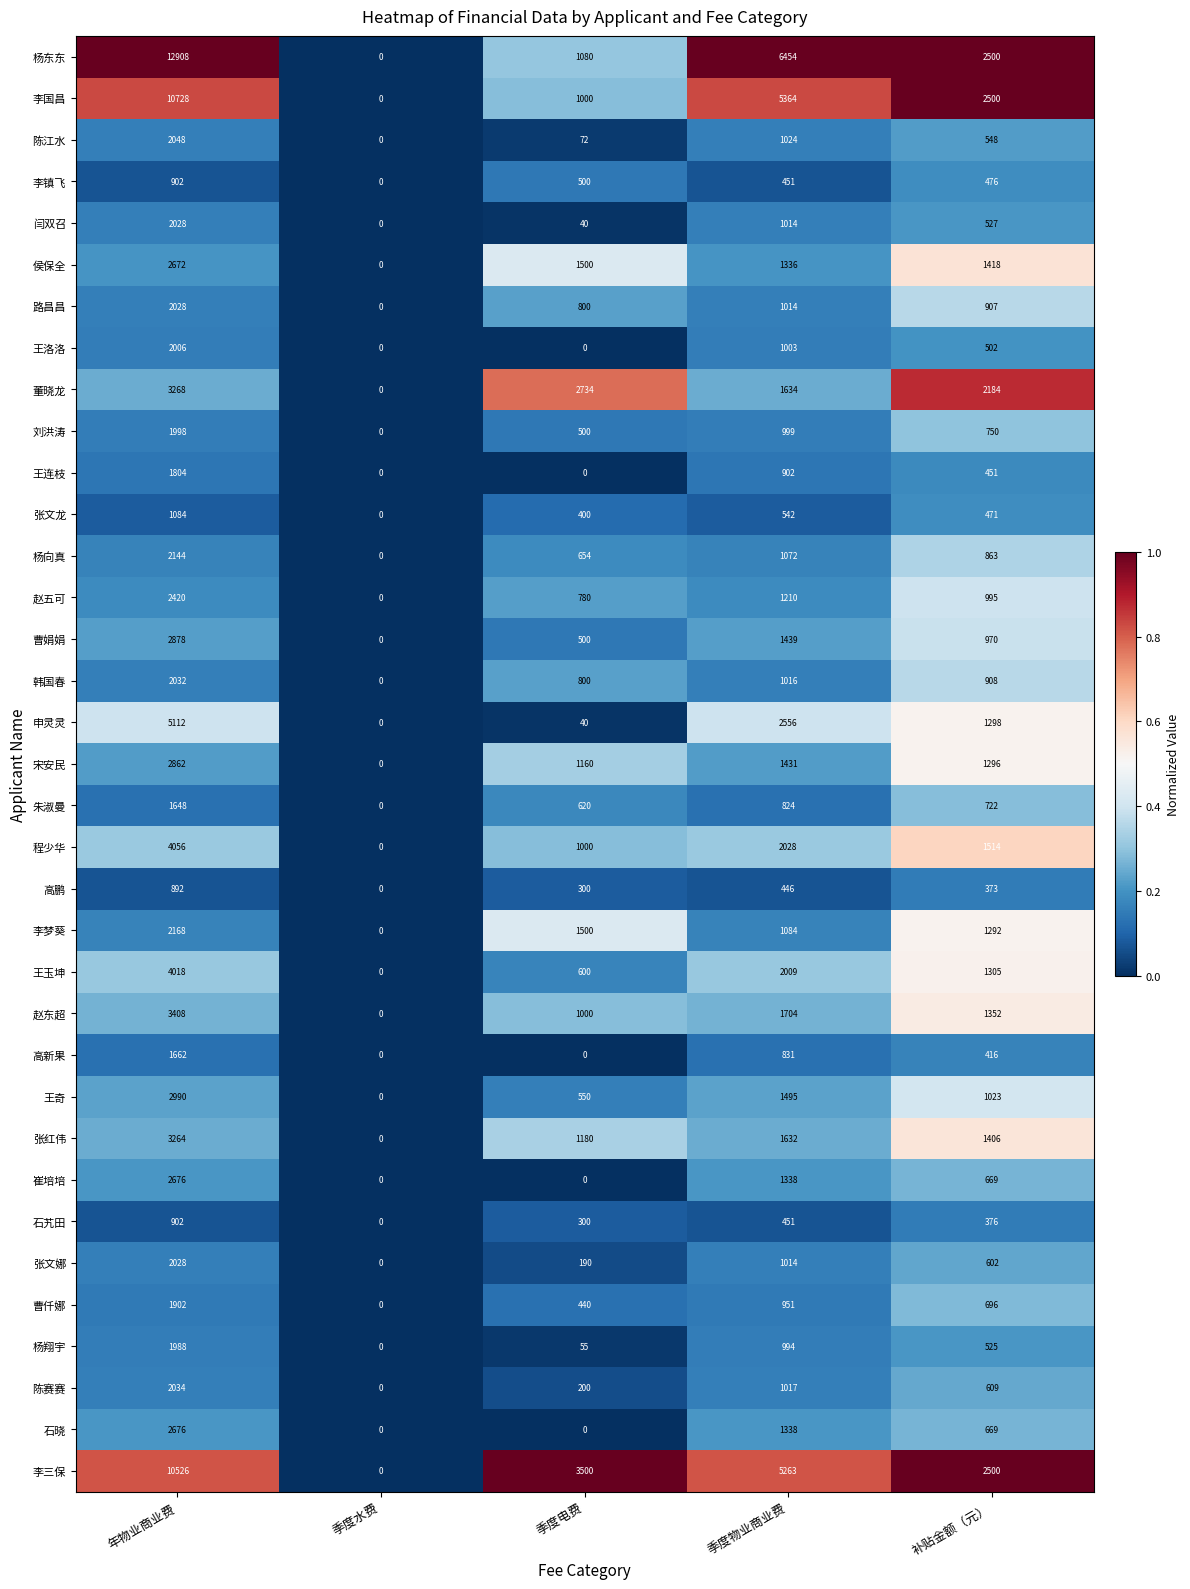

At which label does 朱淑曼 first exceed 722?

年物业商业费